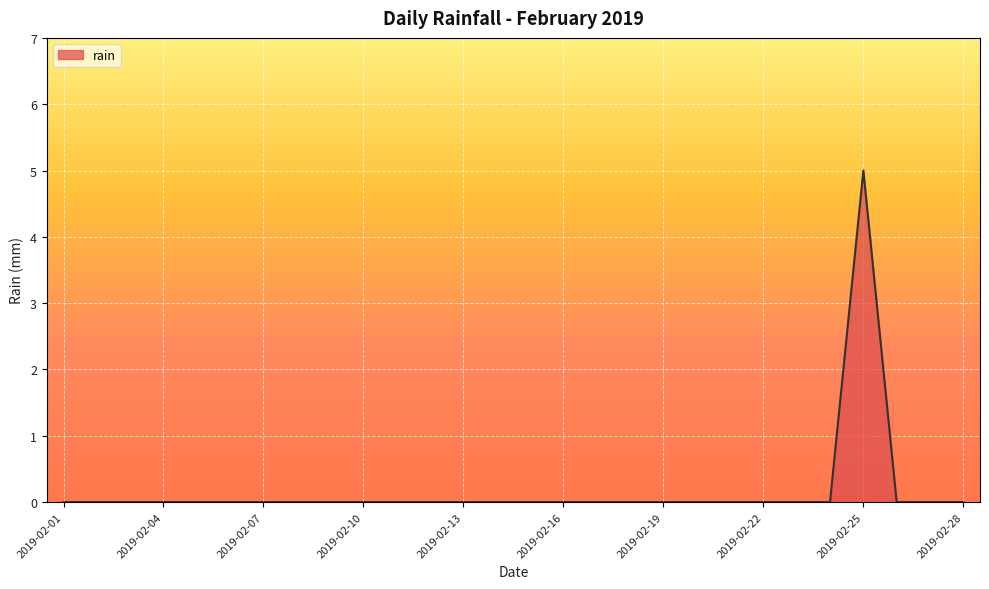

What is the greatest value displayed?

5